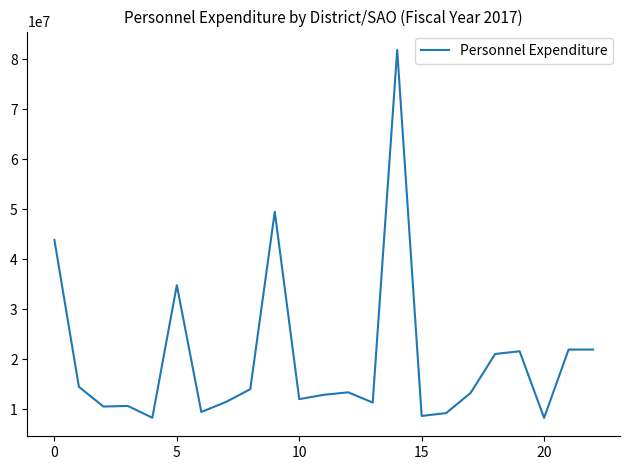

What is the difference between the maximum and minimum values?

73615291